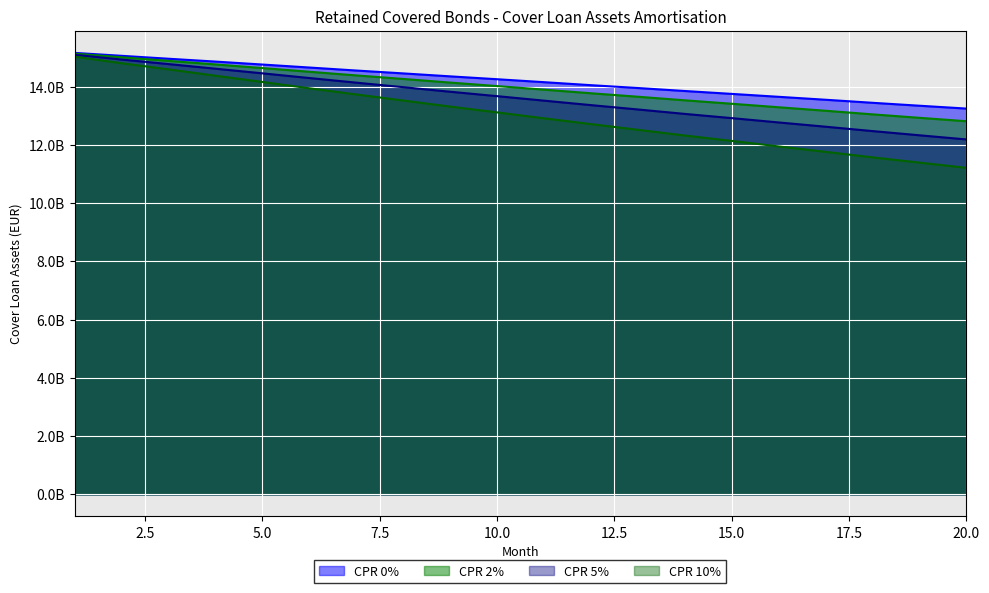

True or false: CPR 10% has a value of 13523996639.7 at 8.

True